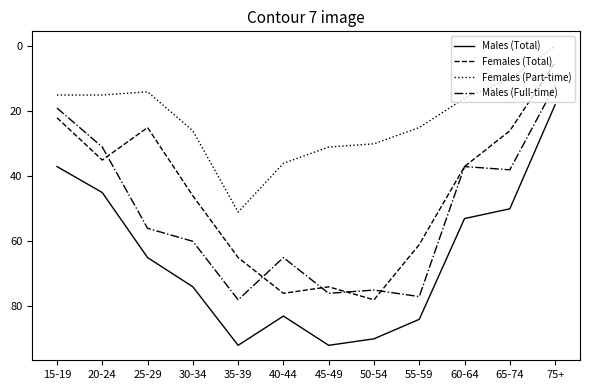

True or false: Females (Total) has a value of 37 at 15-19.

False